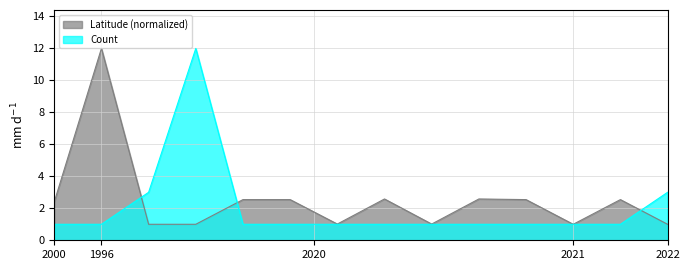

Which series has the largest total across all categories?

Latitude (normalized)